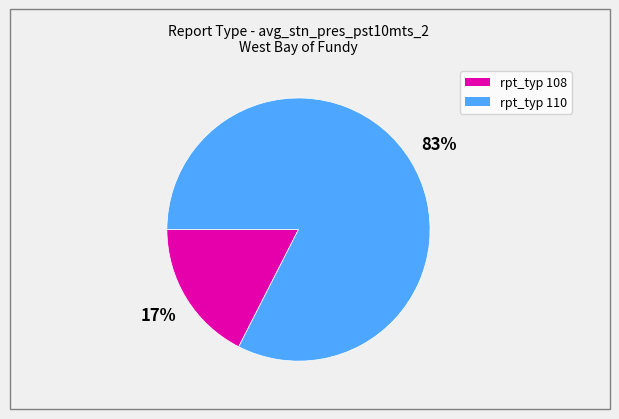

To the nearest percent, what is the average slice percentage?

50%